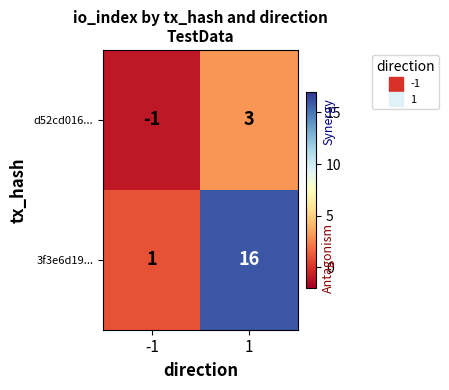

Rank the series at -1 from highest to lowest value.

3f3e6d19..., d52cd016...